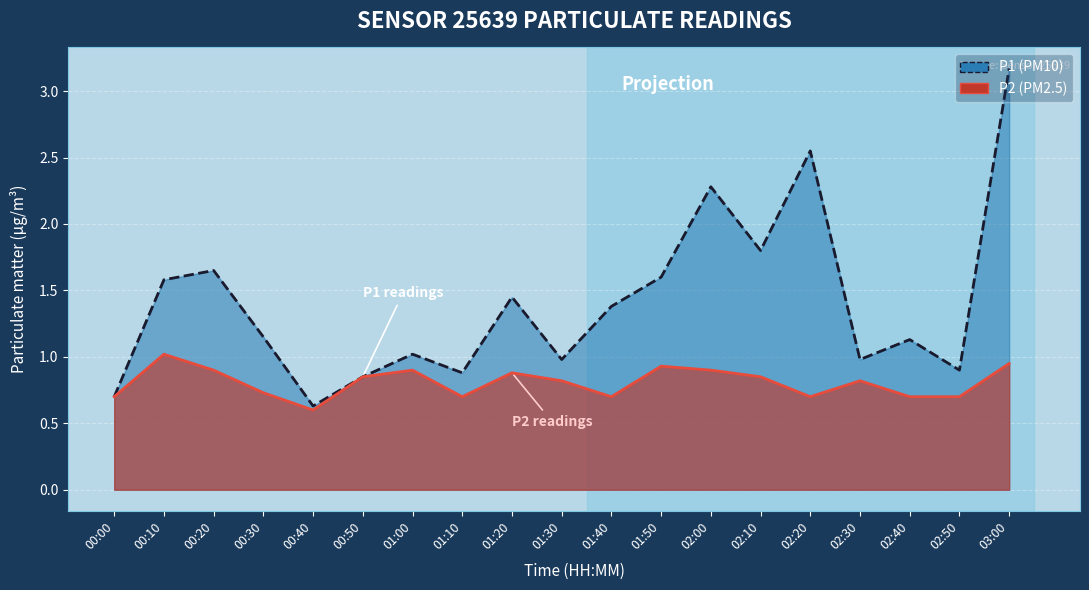

At which category does P2 reach its first local valley?

00:40